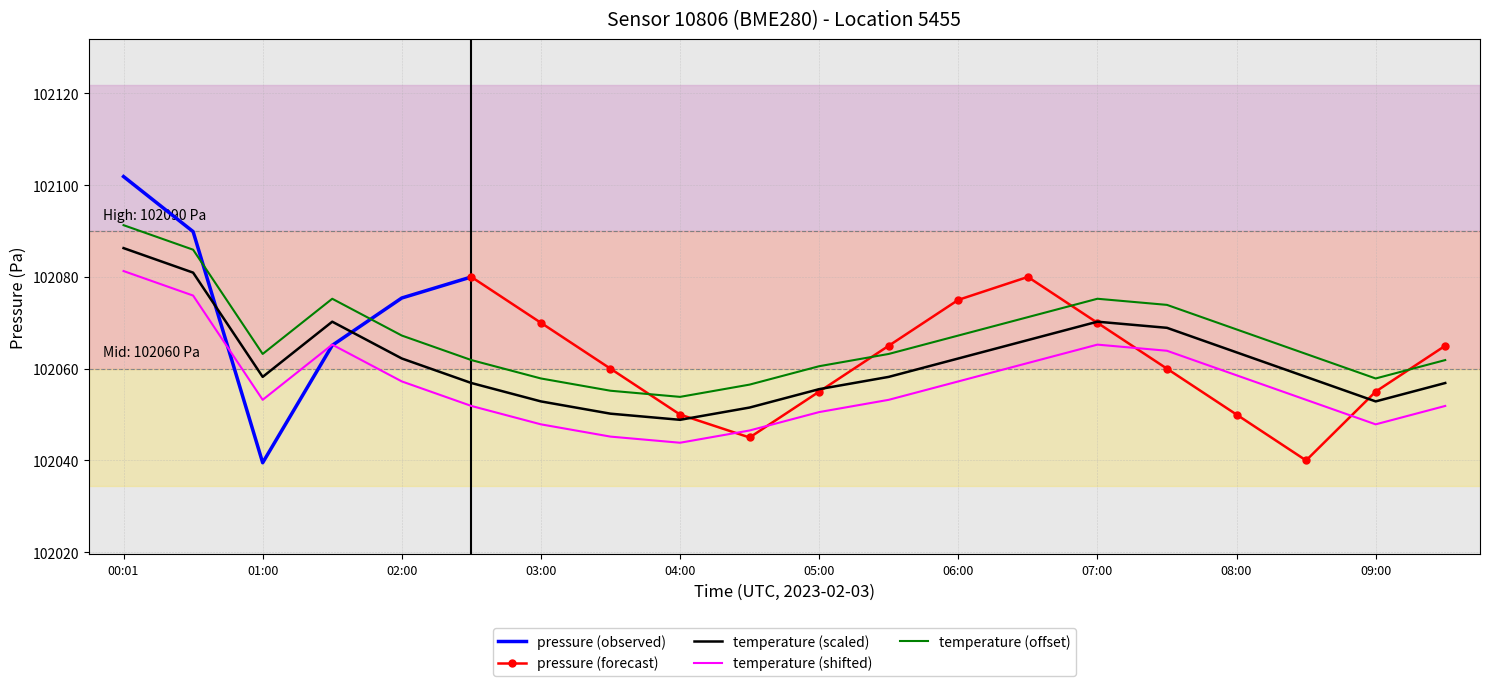

What is the maximum value for temperature (shifted)?

102081.3